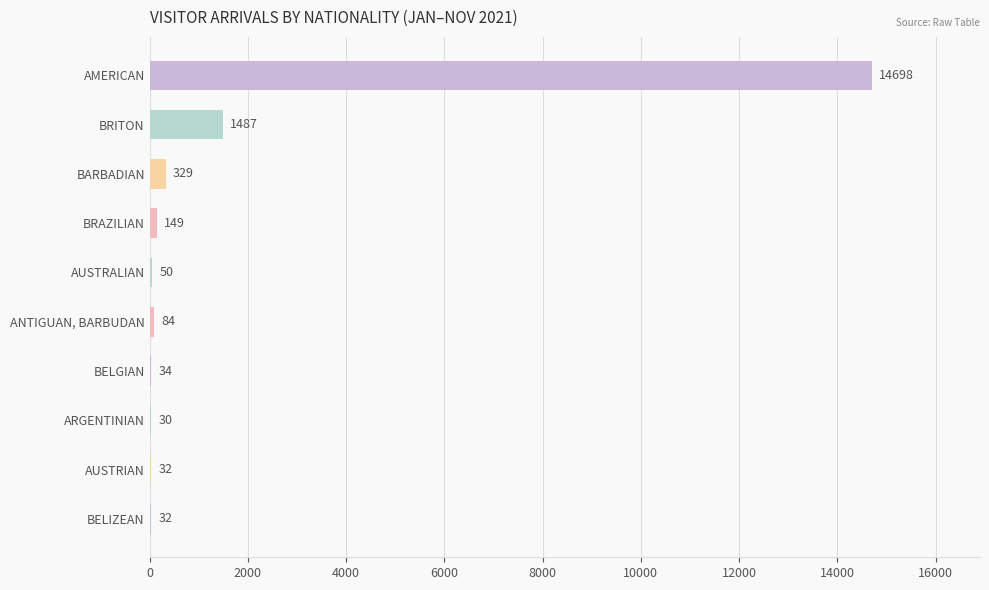

What is the sum of all values?

16925